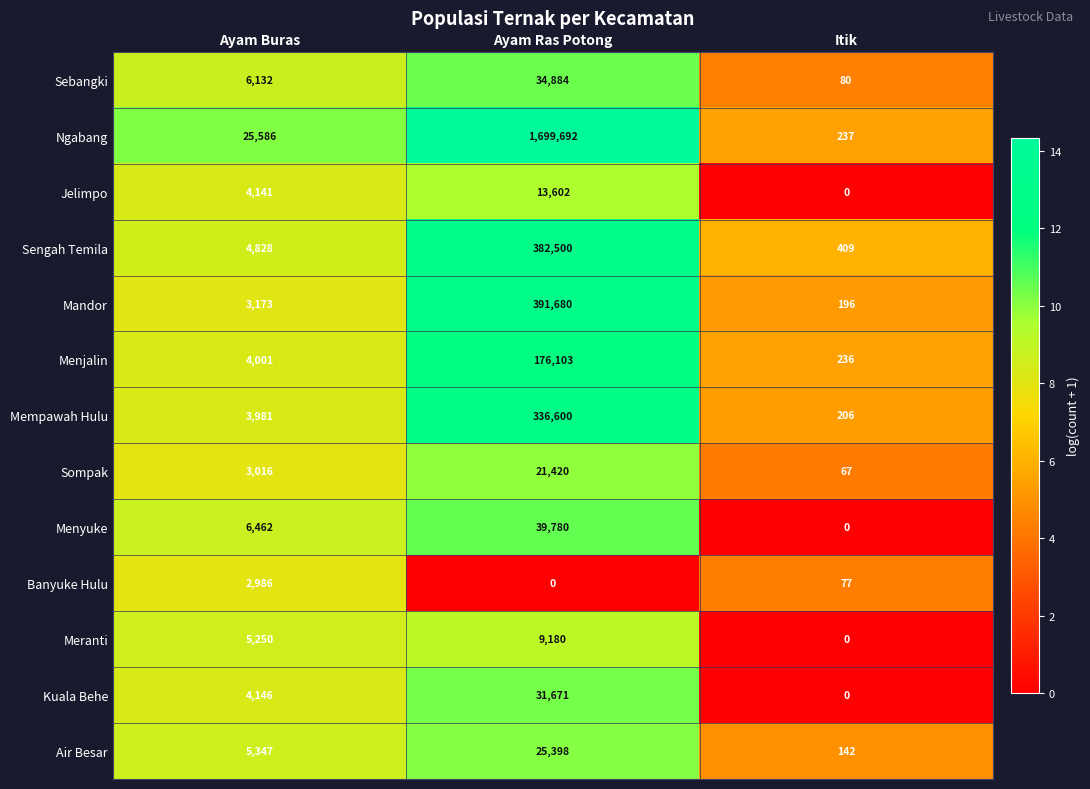

Is it true that Meranti equals 2854 at Itik?

False